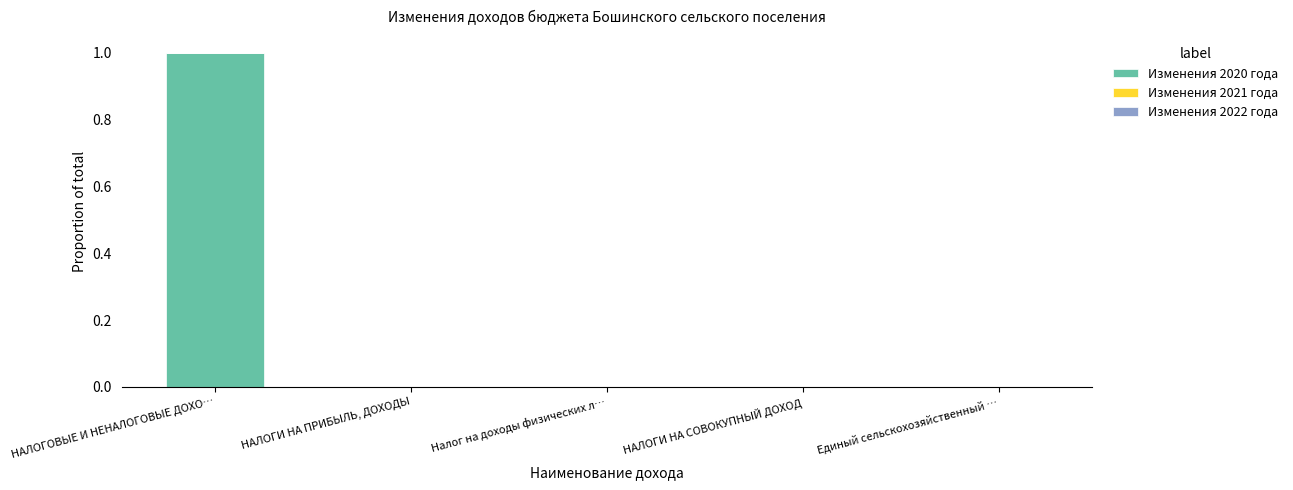

Between НАЛОГОВЫЕ И НЕНАЛОГОВЫЕ ДОХО… and НАЛОГИ НА ПРИБЫЛЬ, ДОХОДЫ, which is larger?

НАЛОГОВЫЕ И НЕНАЛОГОВЫЕ ДОХО…